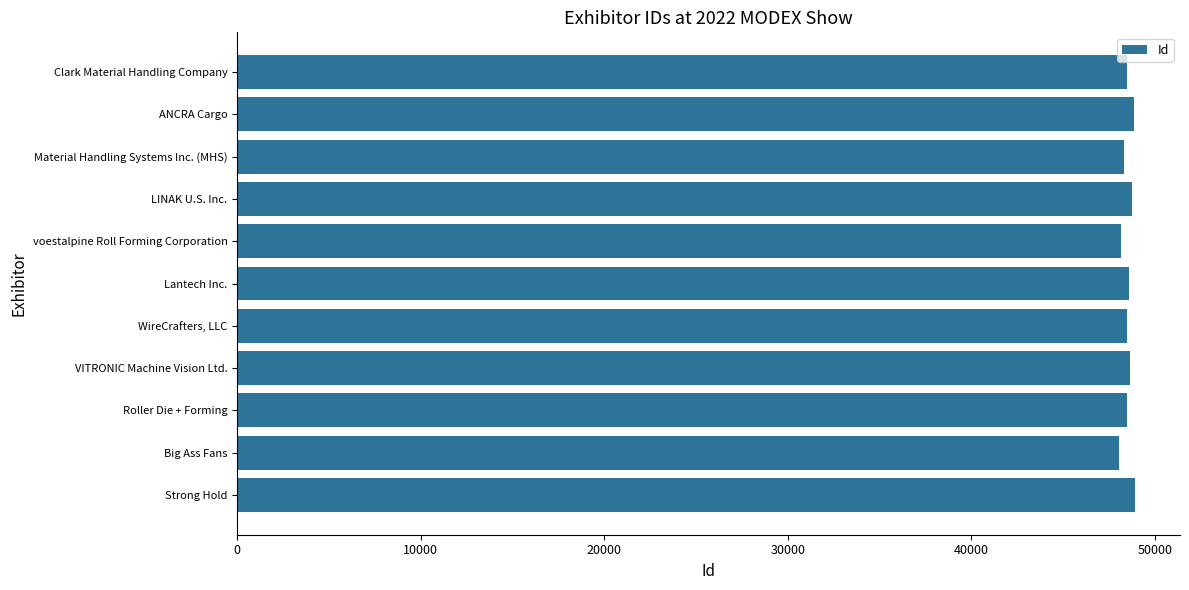

Approximately how many times larger is the value at WireCrafters, LLC compared to ANCRA Cargo?

1.0